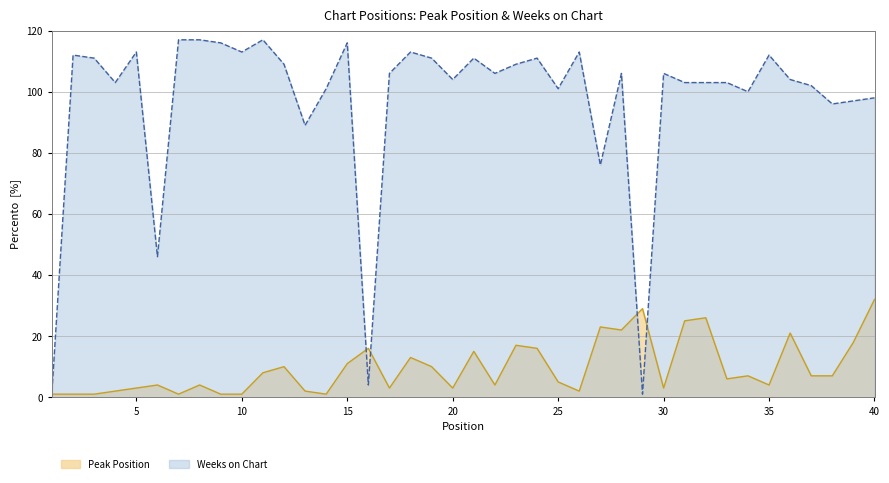

How many interior local peaks does the Weeks on Chart series have?

11